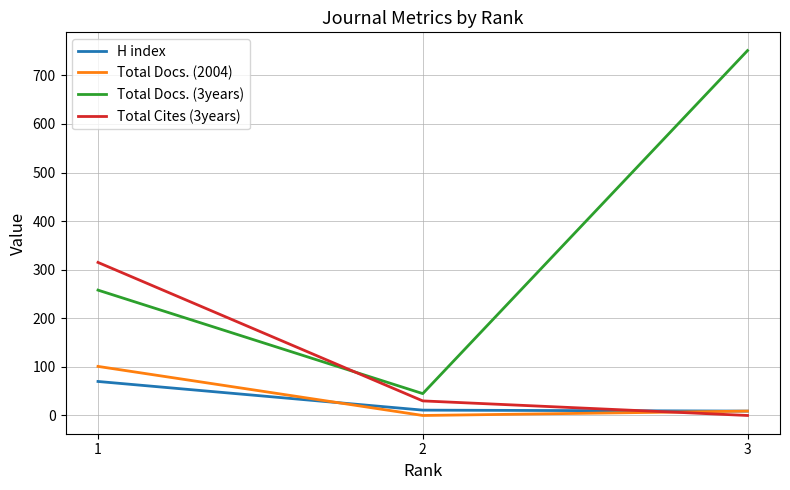

Is the value of Total Cites (3years) at 3 greater than the value of Total Docs. (3years) at 2?

No